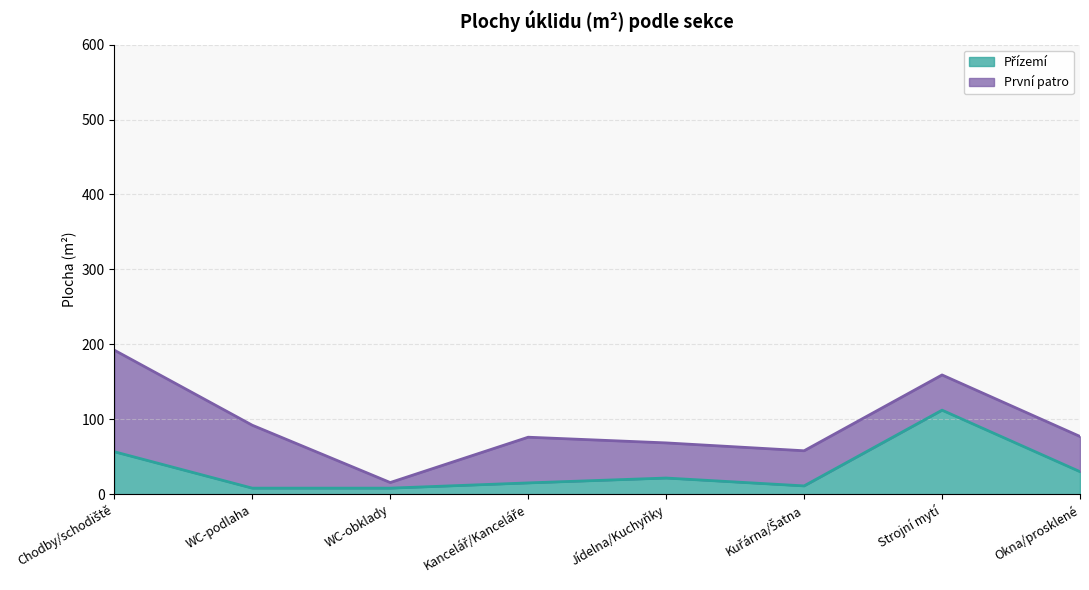

Approximately how many times larger is the value at WC-podlaha compared to Kuřárna/Šatna?

0.7